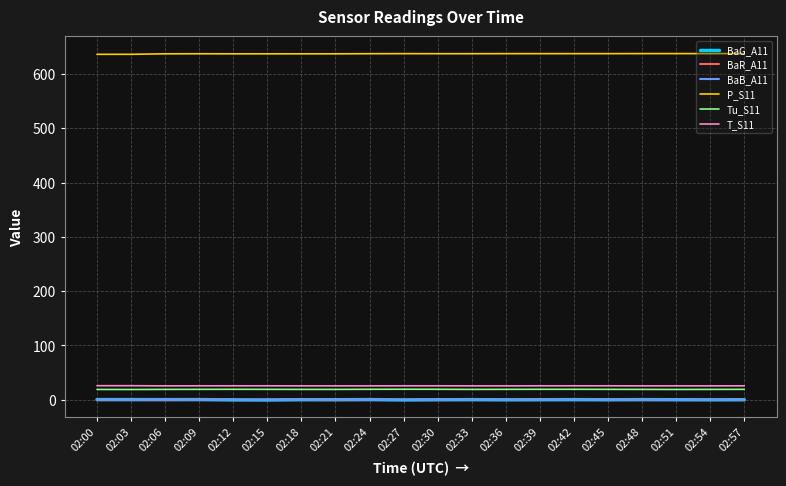

True or false: BaG_A11 and T_S11 cross at least once.

False